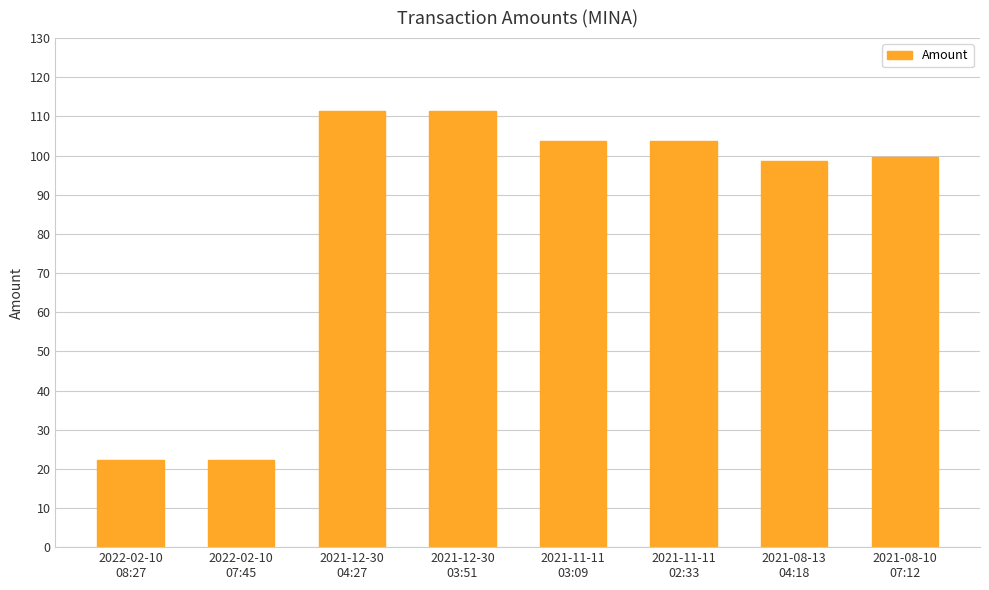

What is the difference between the second highest and minimum values?

89.1